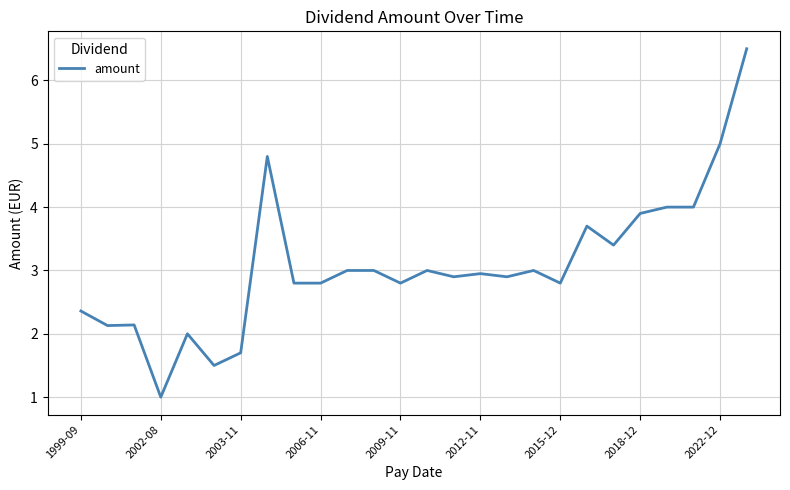

What is the greatest value displayed?

6.5